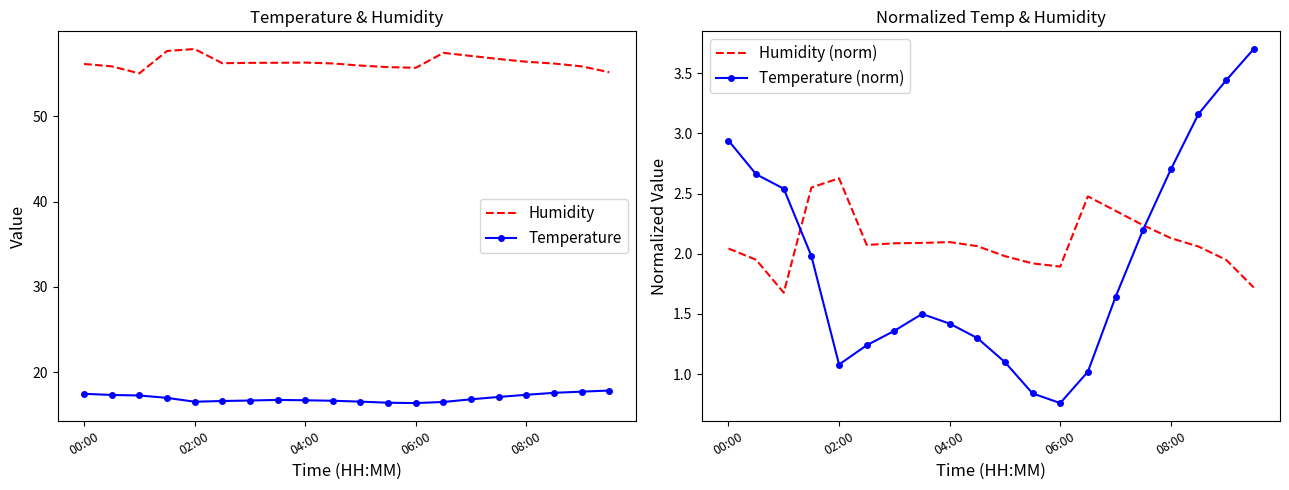

In Humidity (norm), how many points are lower than both neighbors (excluding endpoints)?

3